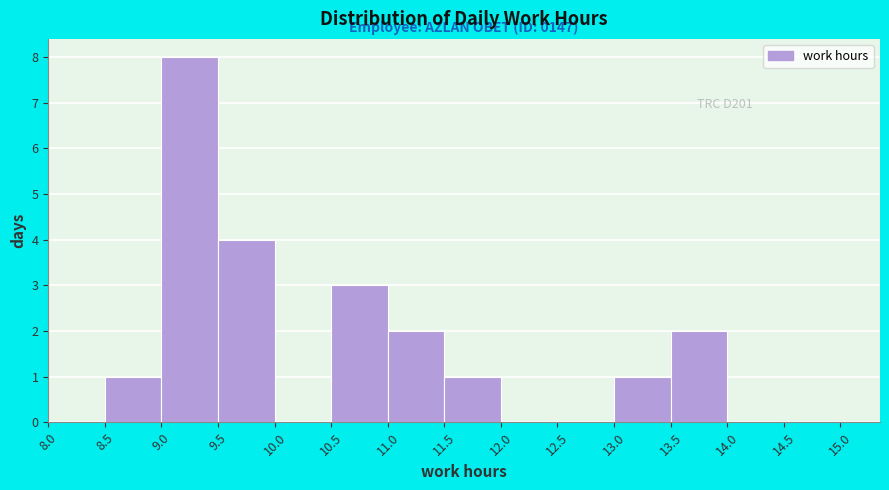

Over which range of the x-axis is the bar tallest?

9.0 to 9.5